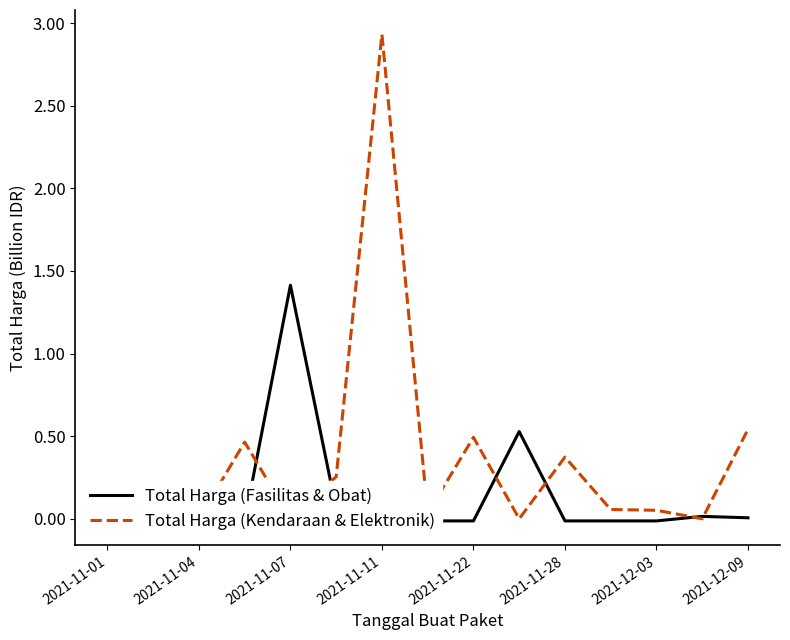

Reading left to right, extract all data points from this chart.

Total Harga (Fasilitas & Obat): 0.0	0.1	0.1	-0.0	1.4	0.1	-0.0	-0.0	-0.0	0.5	-0.0	-0.0	-0.0	0.0	0.0
Total Harga (Kendaraan & Elektronik): 0.0	0.0	0.0	0.5	0.0	0.3	2.9	0.0	0.5	0.0	0.4	0.1	0.1	0.0	0.5